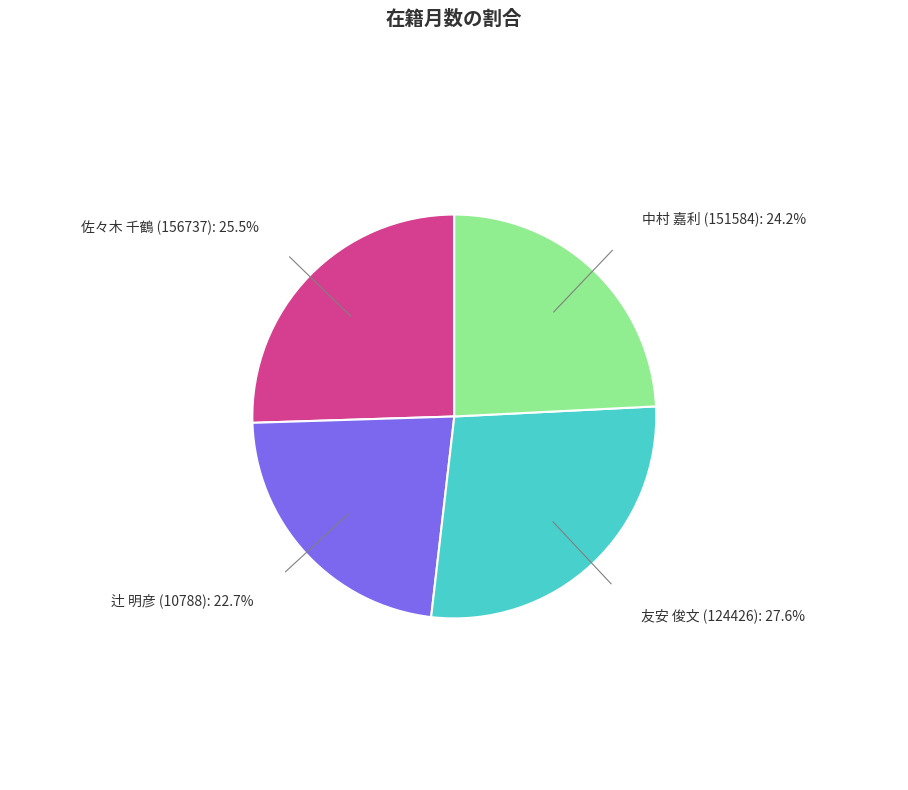

How many slices are in this pie chart?

4